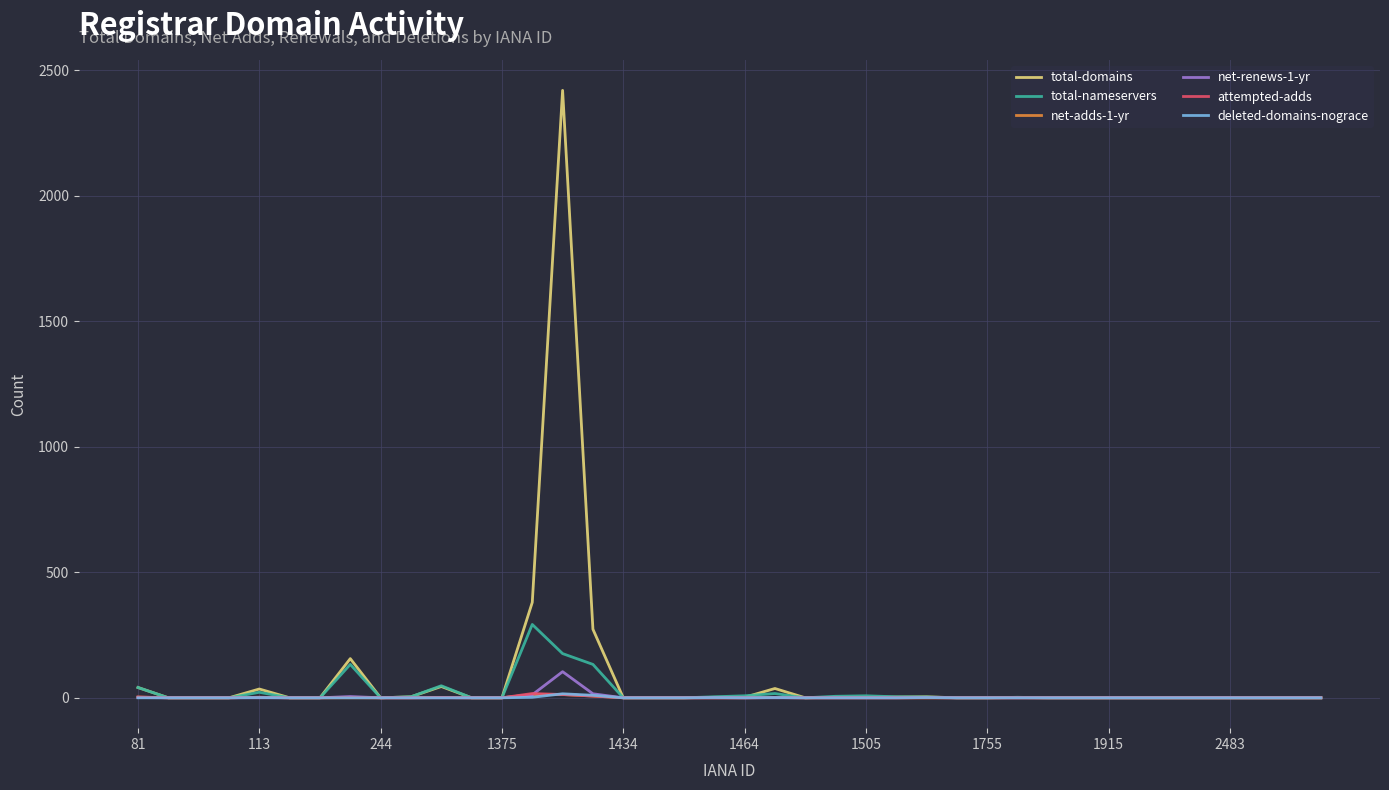

Which series has the widest spread of values?

total-domains